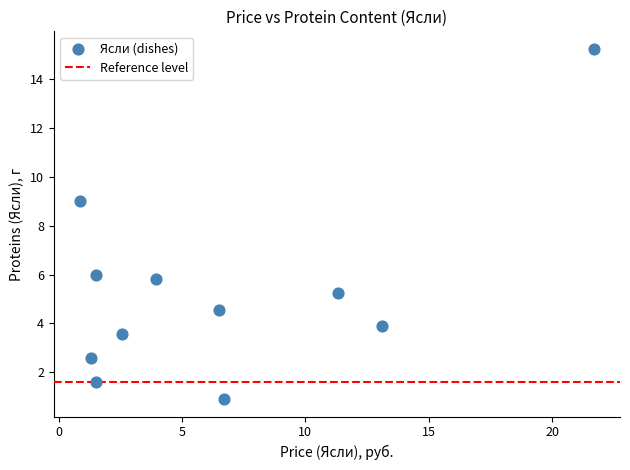

What Y value in the scatter plot is closest to 8?

9.0